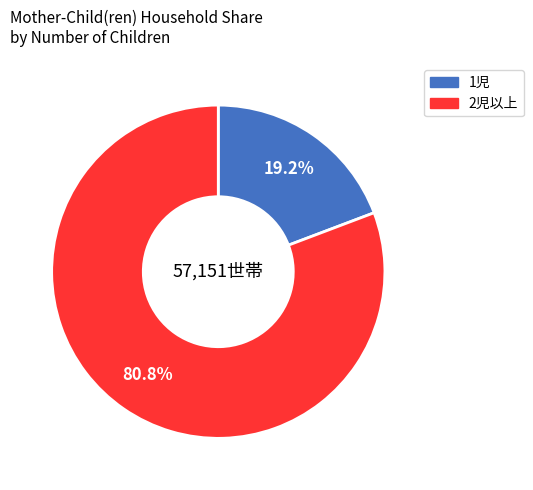

Is there any slice that represents more than half of the pie?

Yes